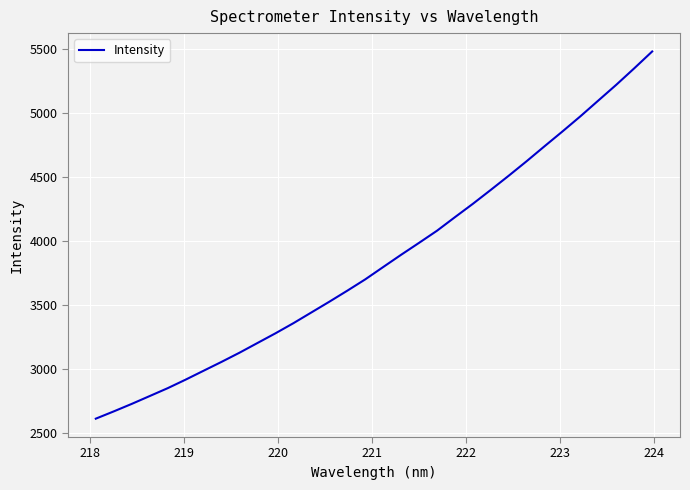

What is the smallest value displayed?

2613.3